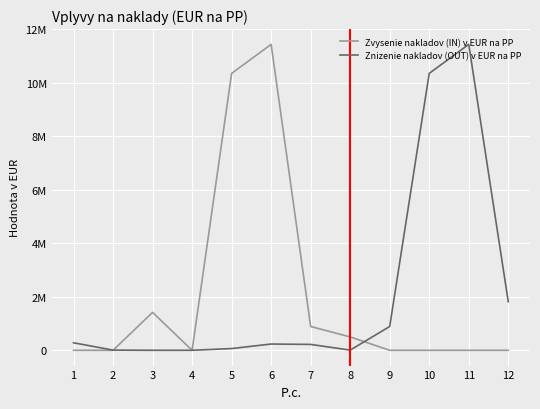

Reading left to right, what are all the values shown in this chart?

Zvysenie nakladov (IN) v EUR na PP: 1=0	2=0	3=1417452	4=497	5=10354464	6=11439648	7=889248	8=500000	9=0	10=0	11=0	12=0
Znizenie nakladov (OUT) v EUR na PP: 1=281110	2=6723	3=0	4=164	5=64511	6=234258	7=219711	8=6822	9=889248	10=10354464	11=11439648	12=1818000